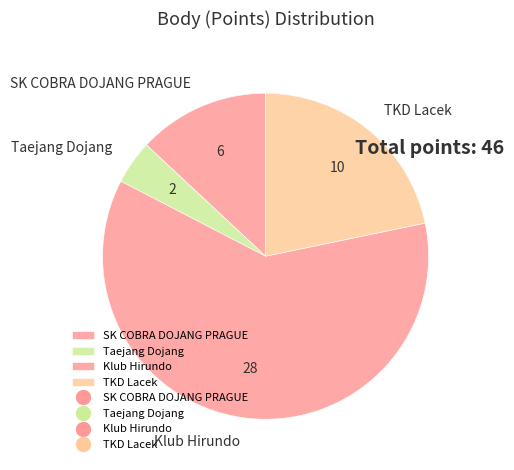

Which slice represents more than half of the pie?

Klub Hirundo